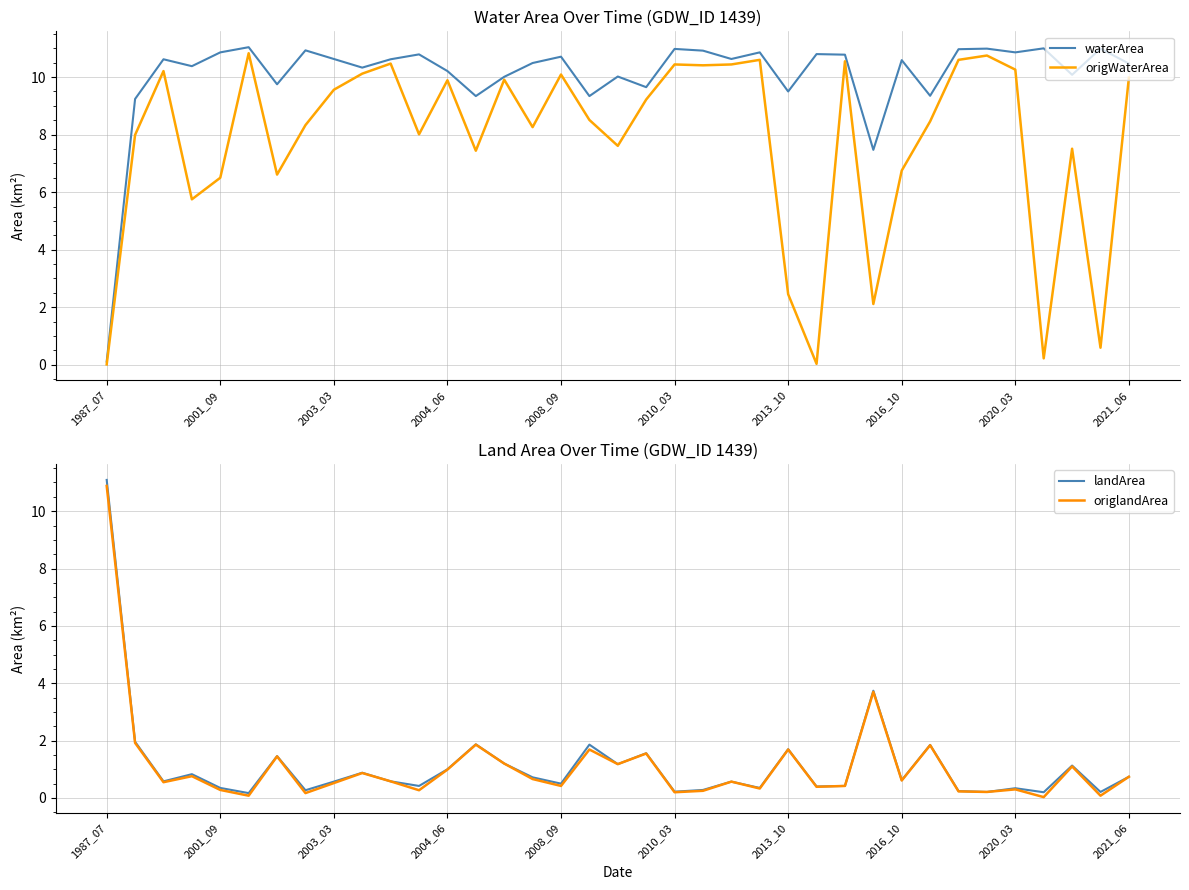

The waterArea series shows 3.4 at 2020_03. True or false?

False